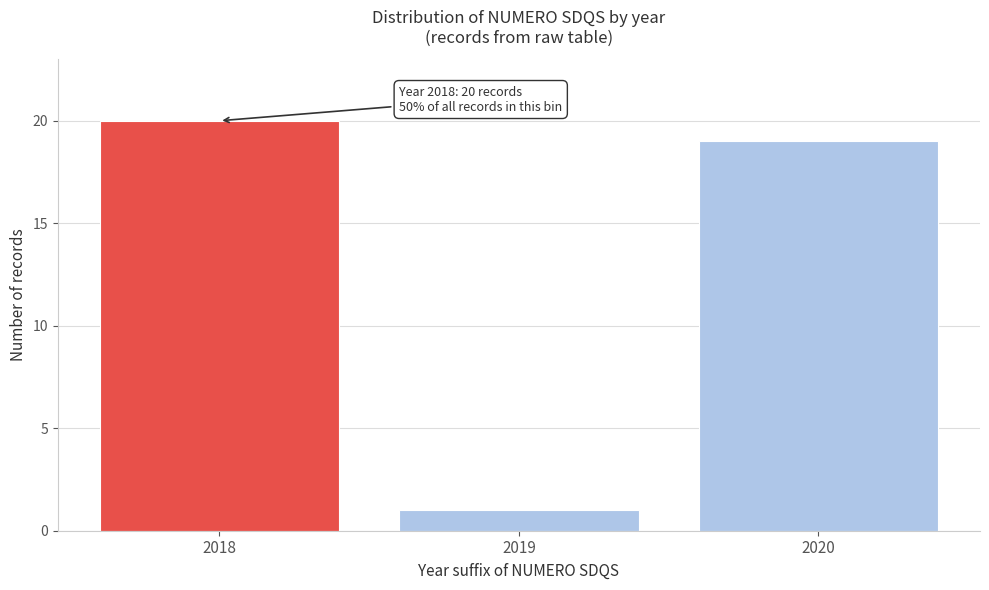

Reading right to left, transcribe all the data shown in this chart.

19	1	20